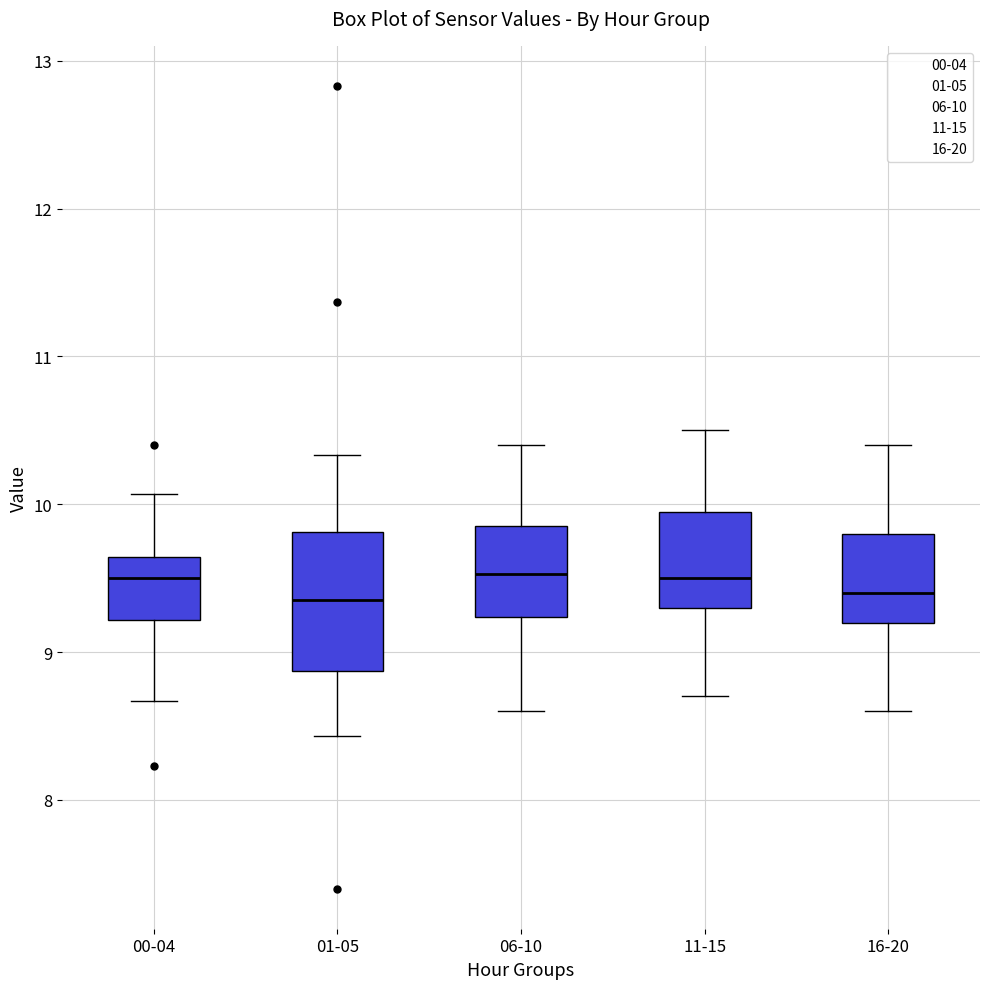

Reading left to right, read every box against the y-axis: the position of its median line, the range the box covers, and the ends of its whiskers. The values are not printed on the chart, so give them approximately, as read against the axis.

00-04: median 9.5, box 9.2 to 9.6, whiskers 8.7 to 10.1
01-05: median 9.4, box 8.9 to 9.8, whiskers 8.4 to 10.3
06-10: median 9.5, box 9.2 to 9.9, whiskers 8.6 to 10.4
11-15: median 9.5, box 9.3 to 10.0, whiskers 8.7 to 10.5
16-20: median 9.4, box 9.2 to 9.8, whiskers 8.6 to 10.4